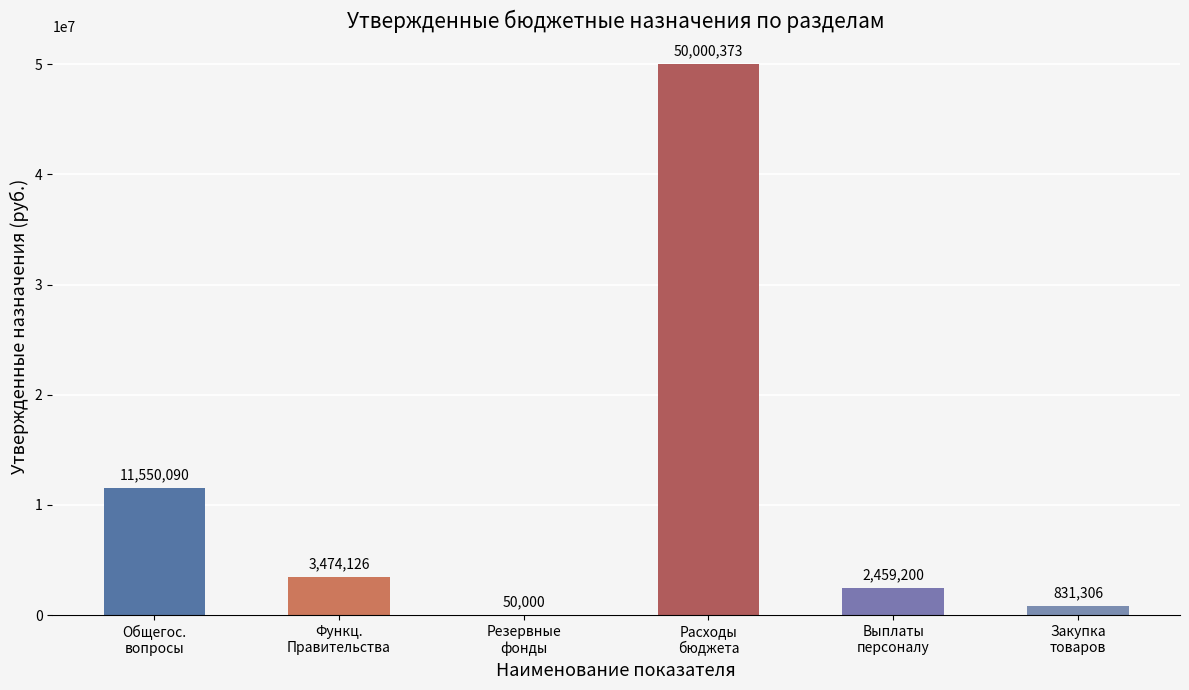

How many categories are shown in the chart?

6